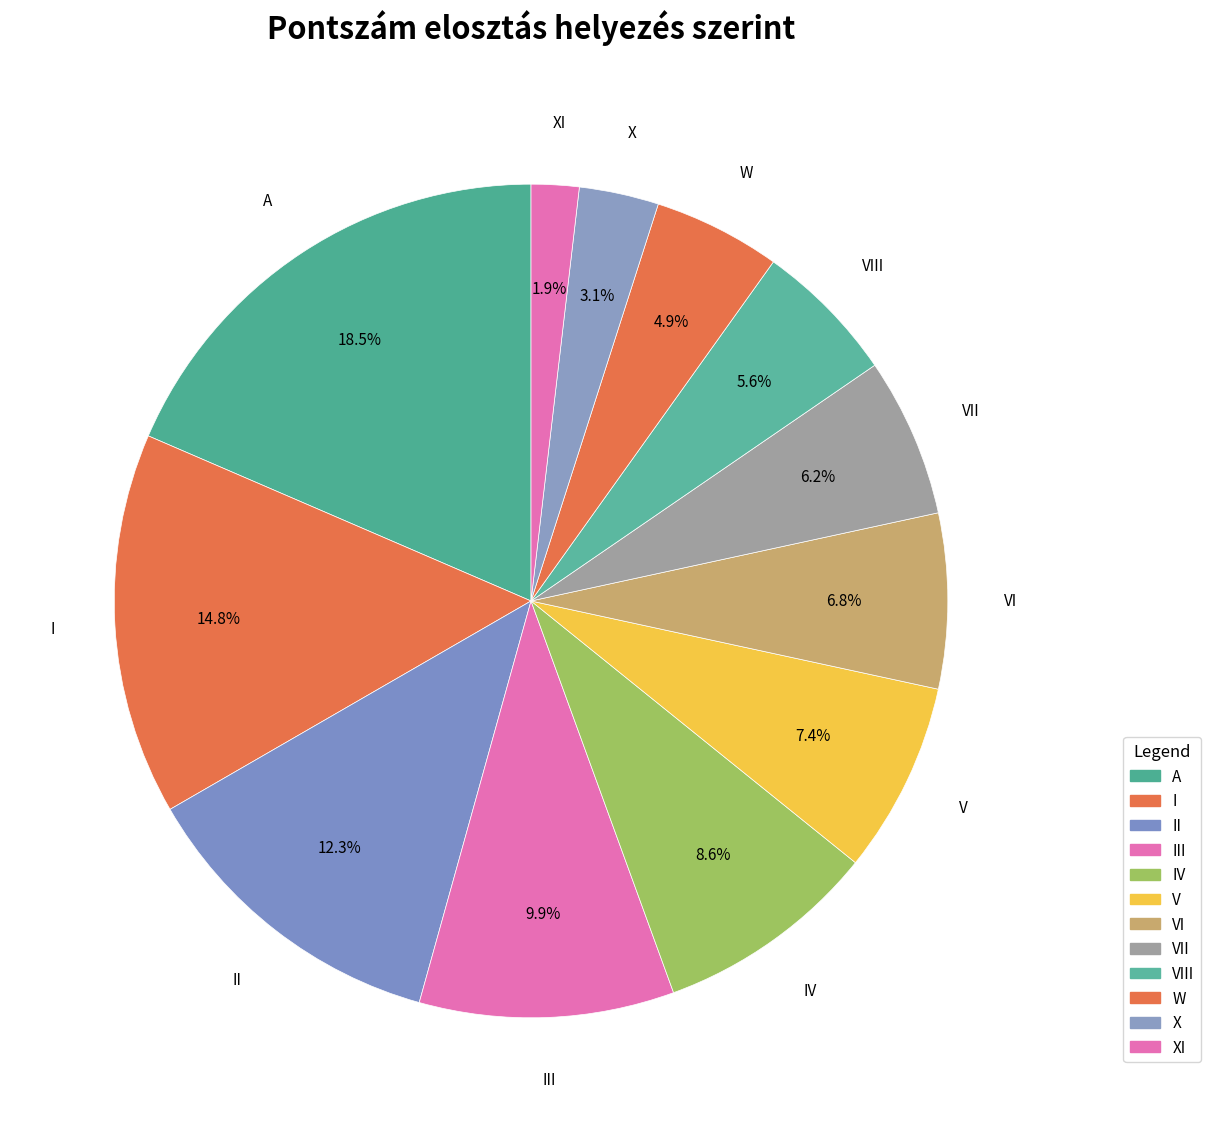

Which has a higher value, VI or XI?

VI